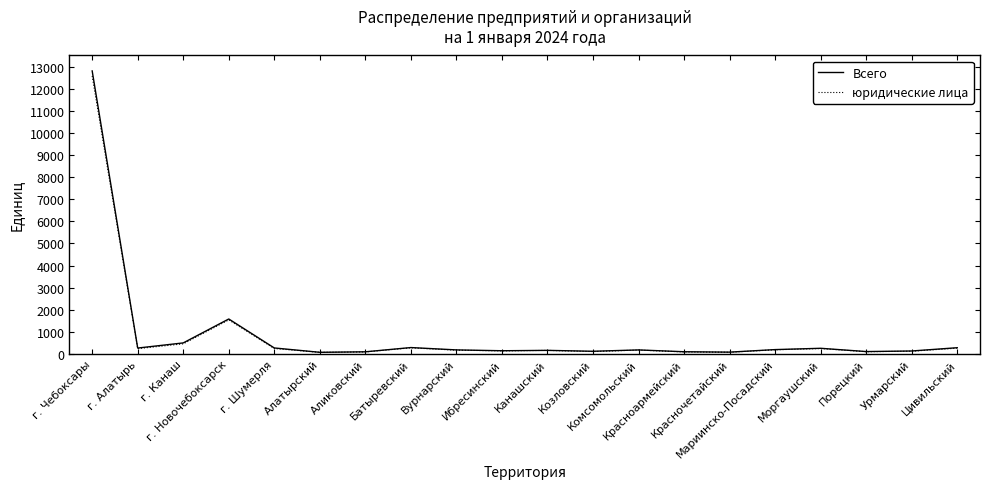

Which series has the widest spread of values?

Всего